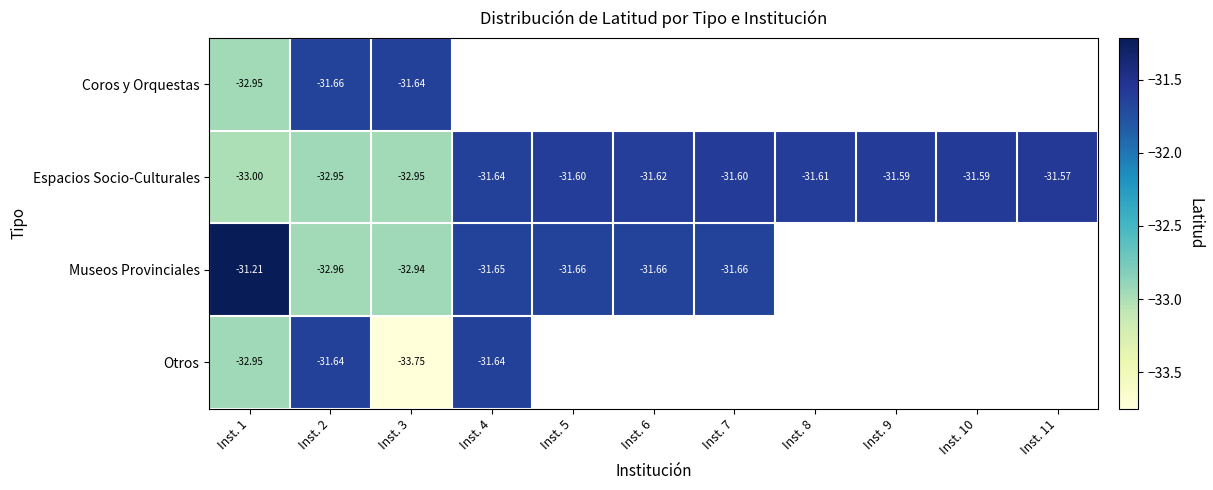

Count the number of data series in this chart.

4